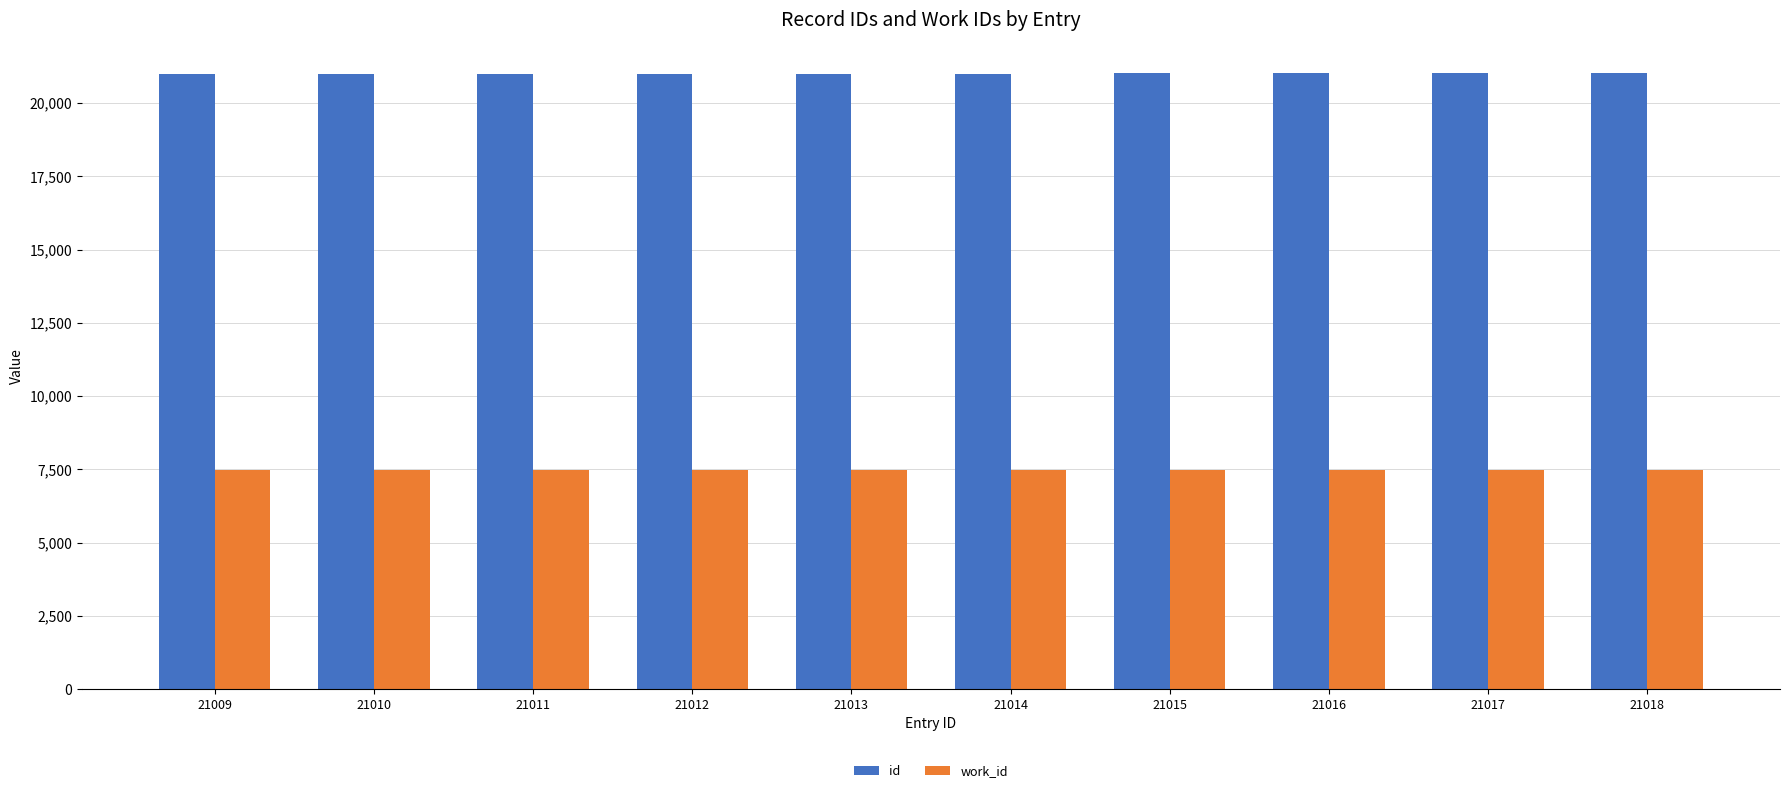

What is the highest value of the work_id series?

7476